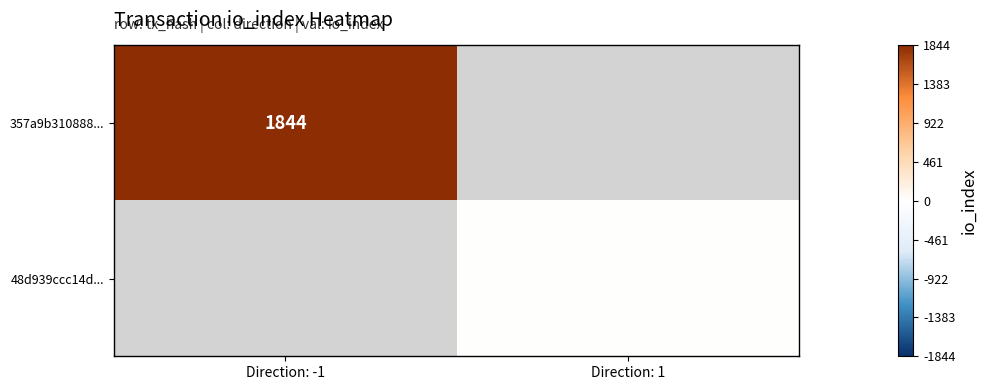

Which category has the lowest value across all series?

Direction: 1